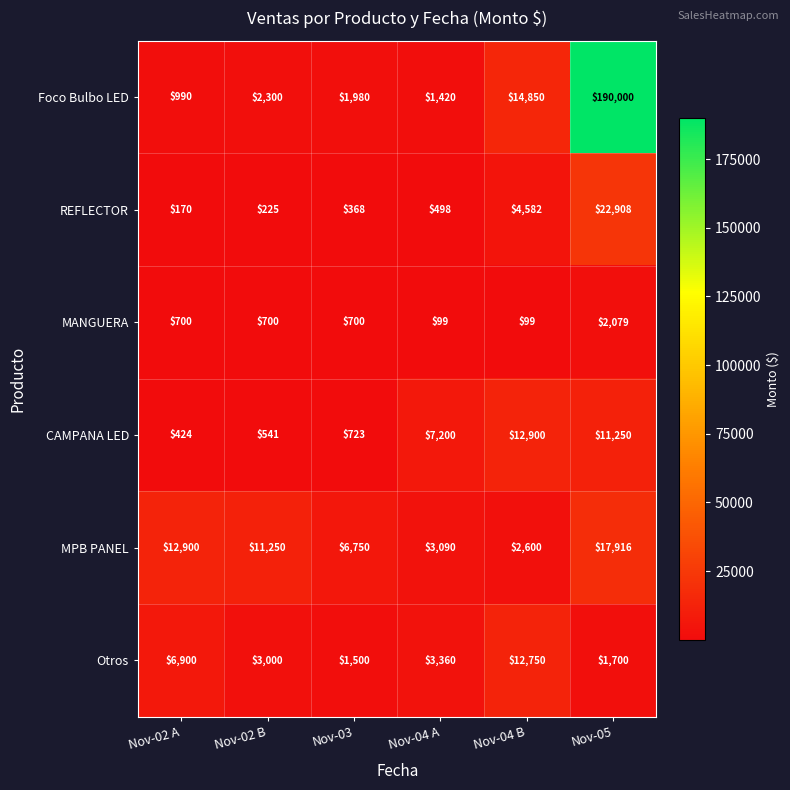

How many data points in CAMPANA LED are less than 7200?

3